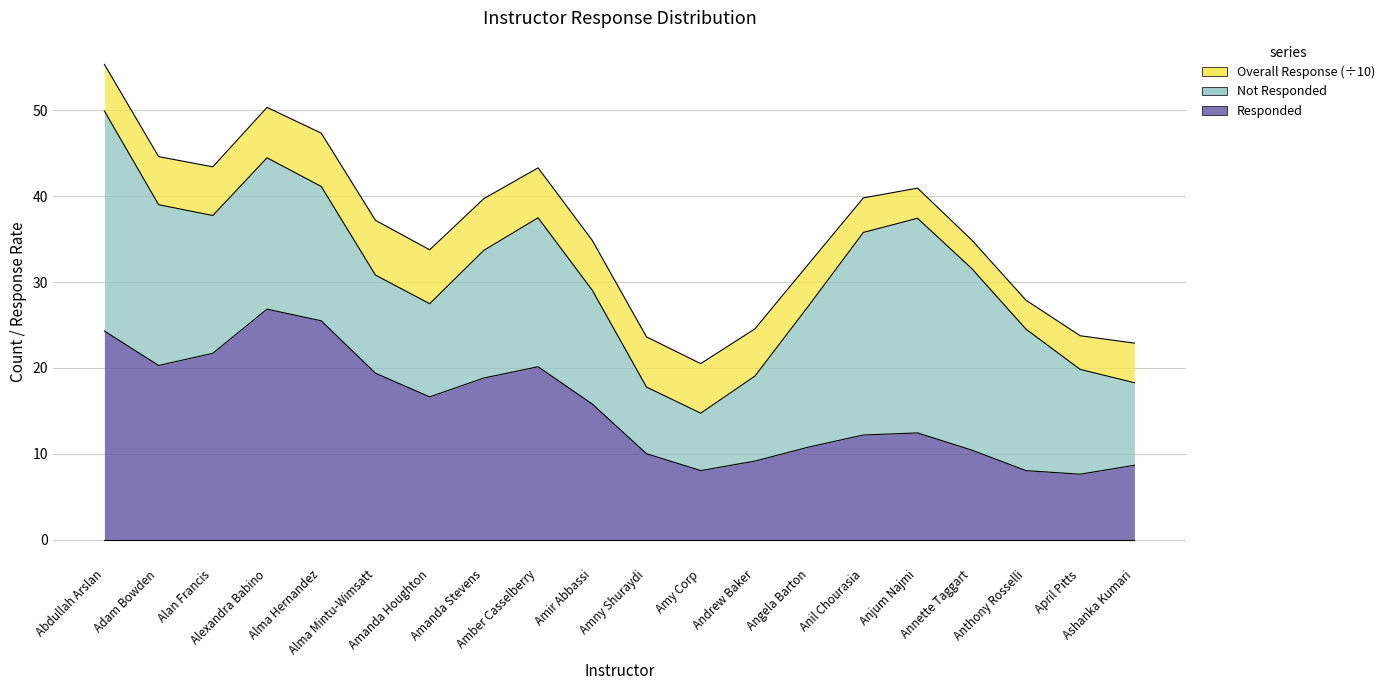

What are all the series names shown in the legend?

Overall Response, Not Responded, Responded